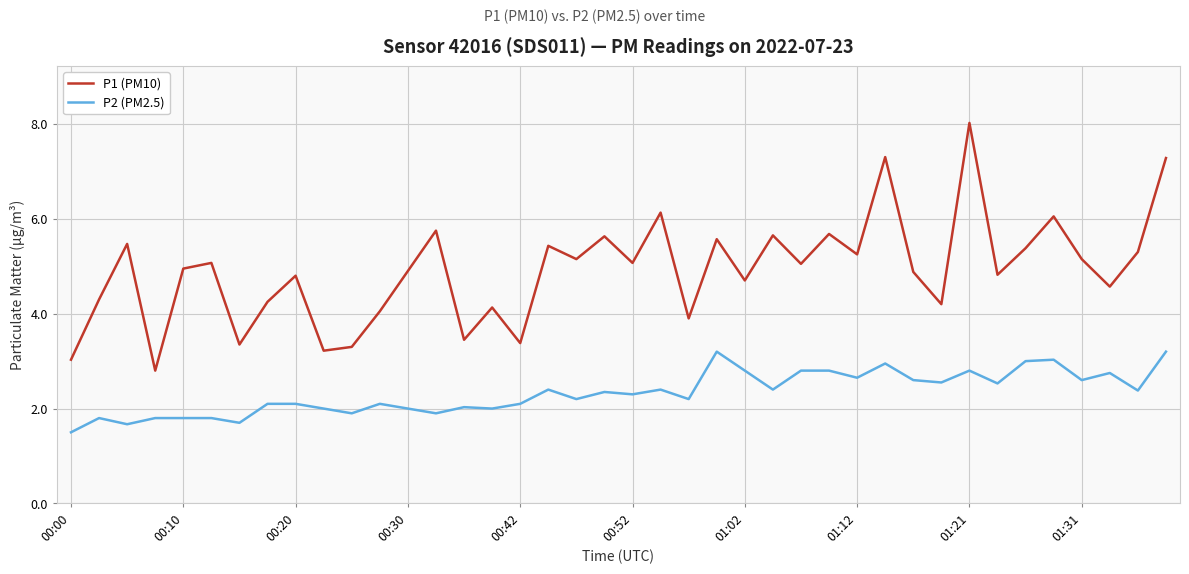

What is the maximum value shown in the chart?

8.0